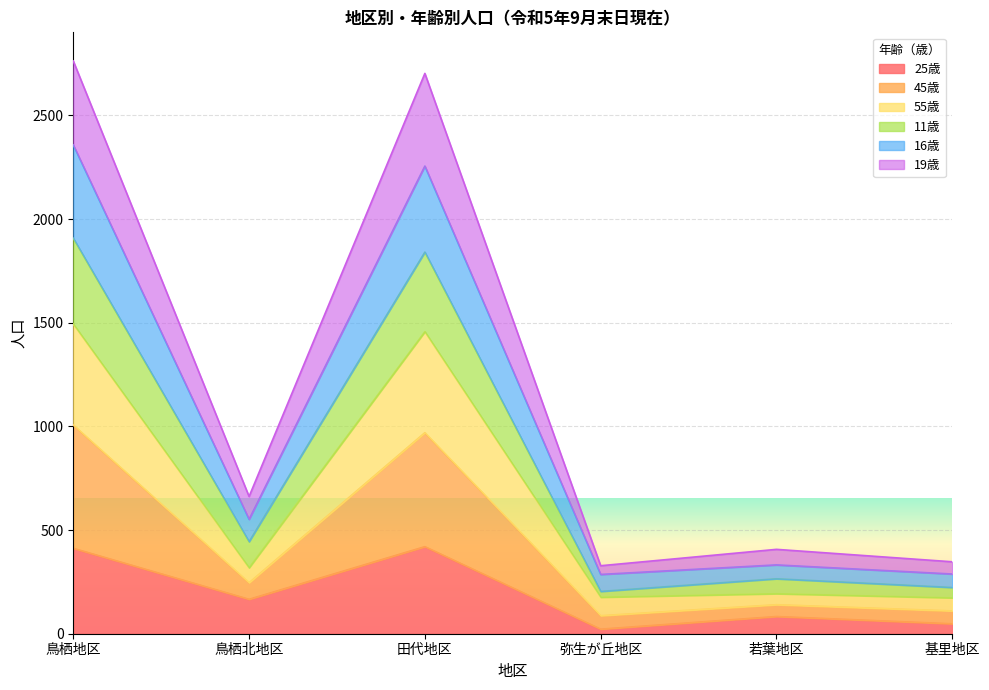

Does the chart display data point markers on the line(s)?

No